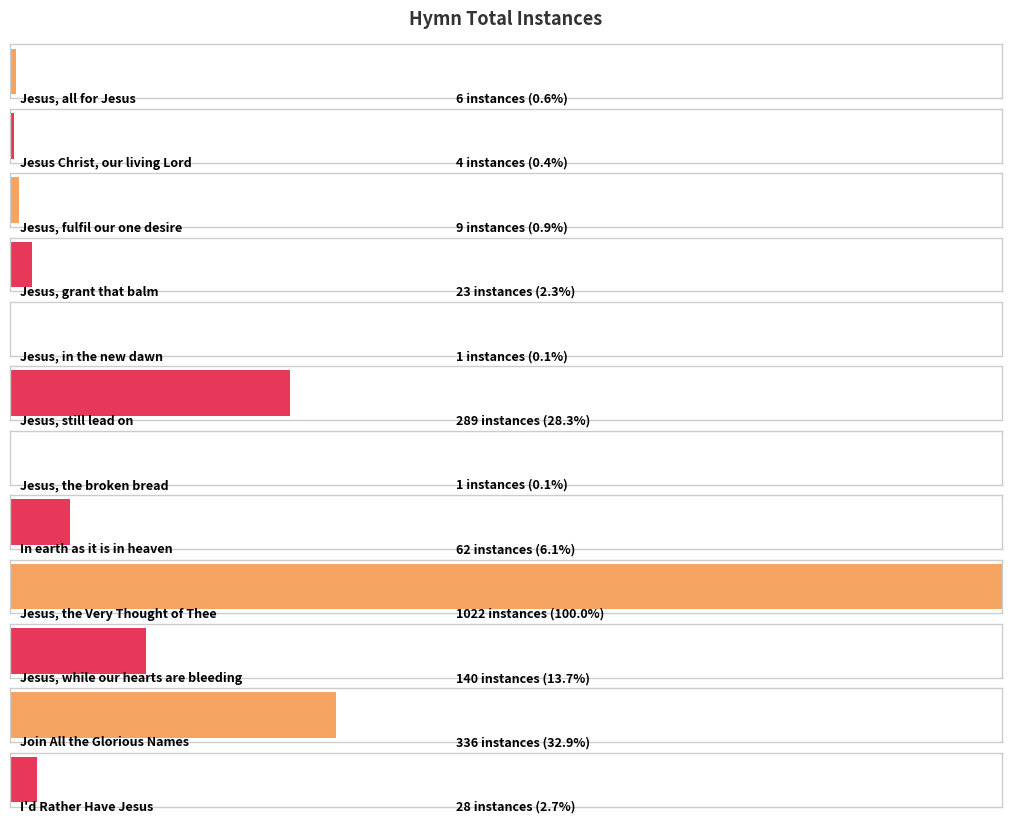

Rank the categories by value from highest to lowest.

Jesus, the Very Thought of Thee, Join All the Glorious Names, Jesus, still lead on, Jesus, while our hearts are bleeding, In earth as it is in heaven, I'd Rather Have Jesus, Jesus, grant that balm, Jesus, fulfil our one desire, Jesus, all for Jesus, Jesus Christ, our living Lord, Jesus, in the new dawn, Jesus, the broken bread